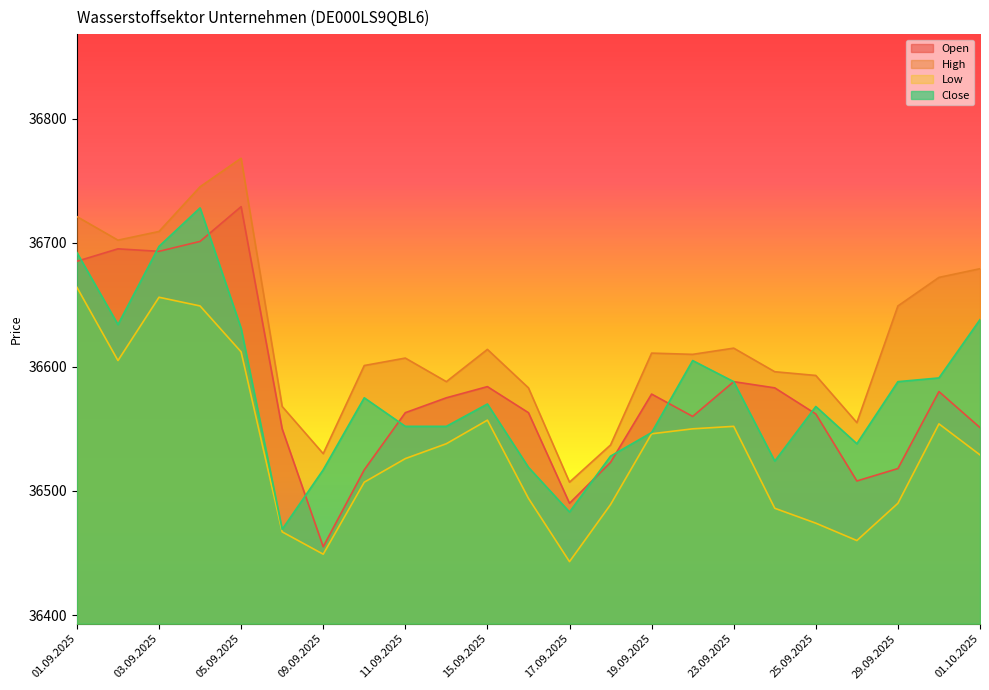

True or false: Close has a value of 36528 at 18.09.2025.

True